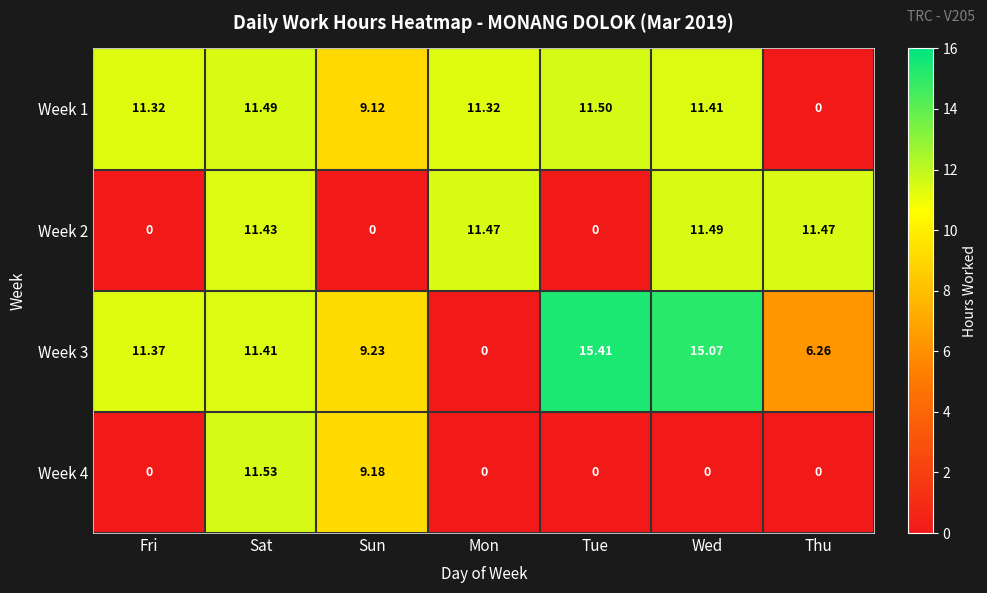

How many data points in Week 4 are above 0?

2